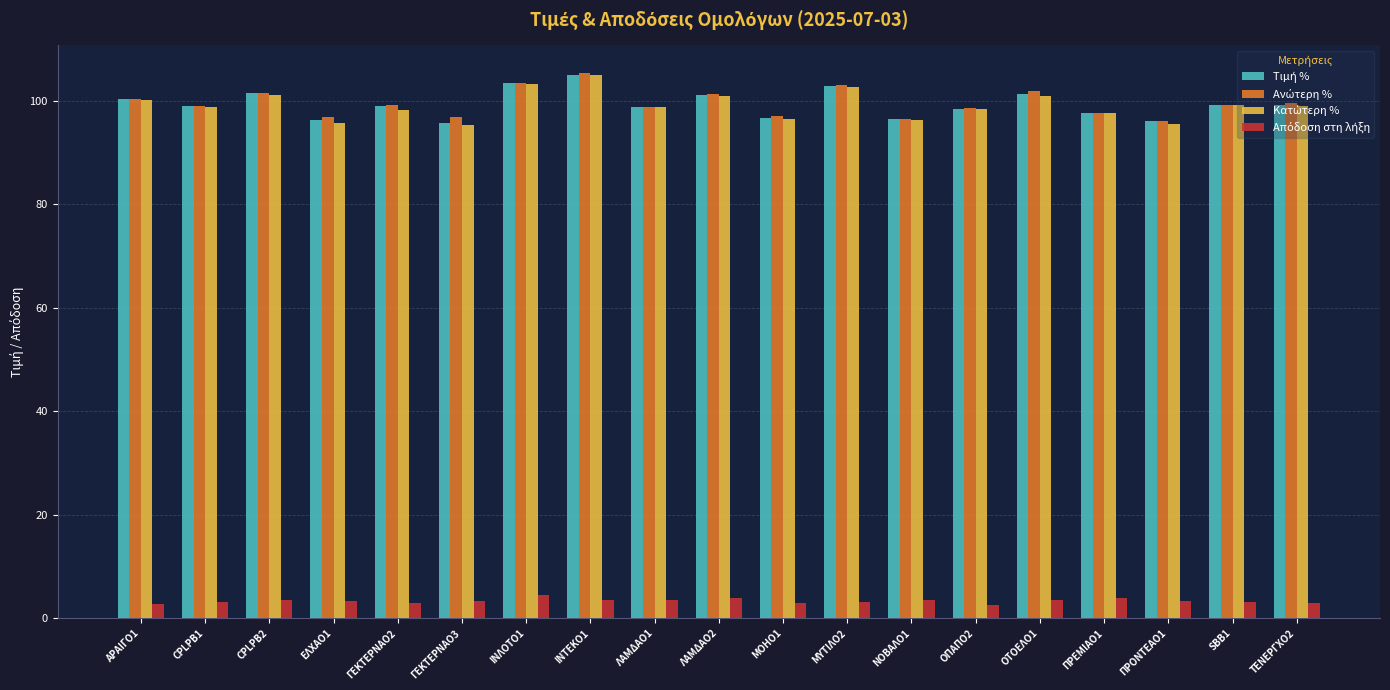

How many bars are there in total?

76